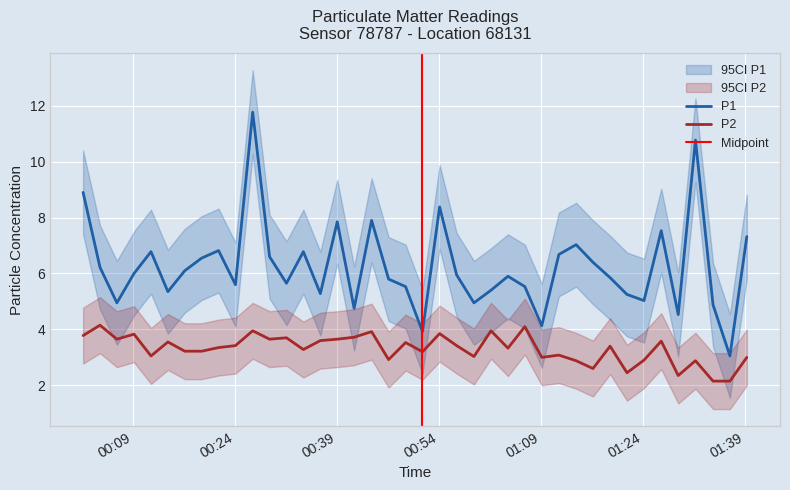

True or false: P2 and P1 cross at least once.

False